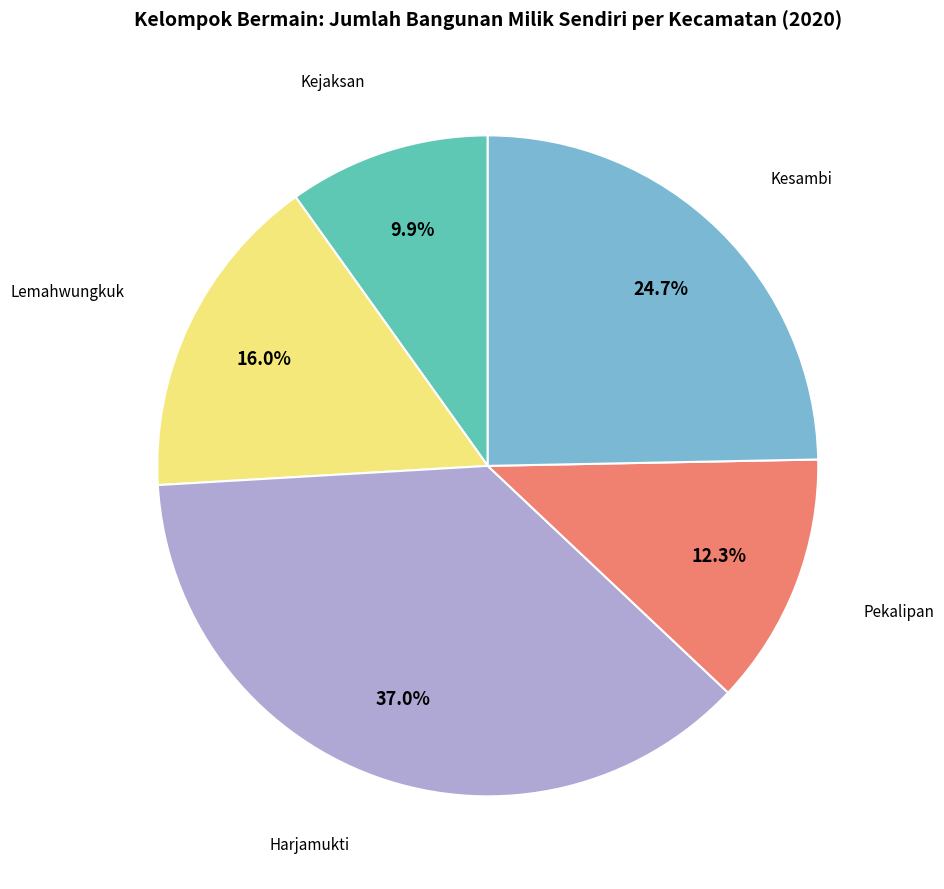

The Kesambi slice represents 14% of the pie. True or false?

False